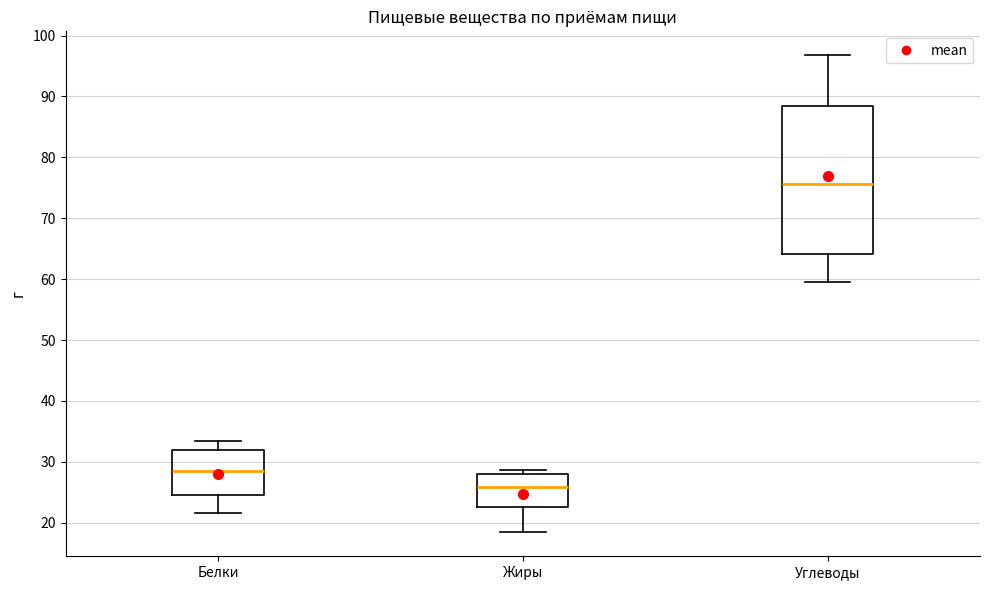

Reading left to right, read every box against the y-axis: the position of its median line, the range the box covers, and the ends of its whiskers. The values are not printed on the chart, so give them approximately, as read against the axis.

Белки: median 28, box 25 to 32, whiskers 22 to 33
Жиры: median 26, box 23 to 28, whiskers 18 to 29
Углеводы: median 76, box 64 to 88, whiskers 59 to 97